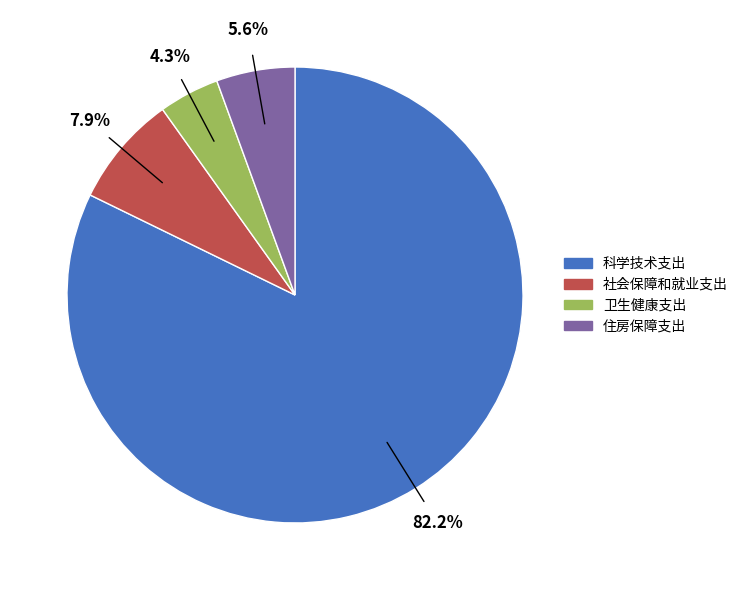

What is the ratio of the value at 科学技术支出 to the value at 社会保障和就业支出?

10.4